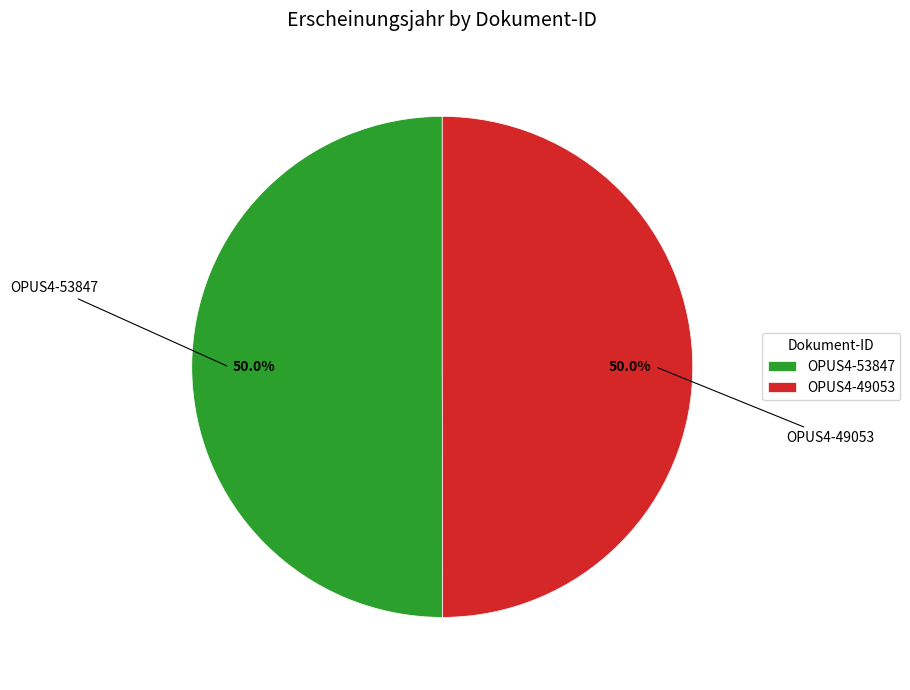

To the nearest percent, what percentage of the pie is OPUS4-53847?

50%